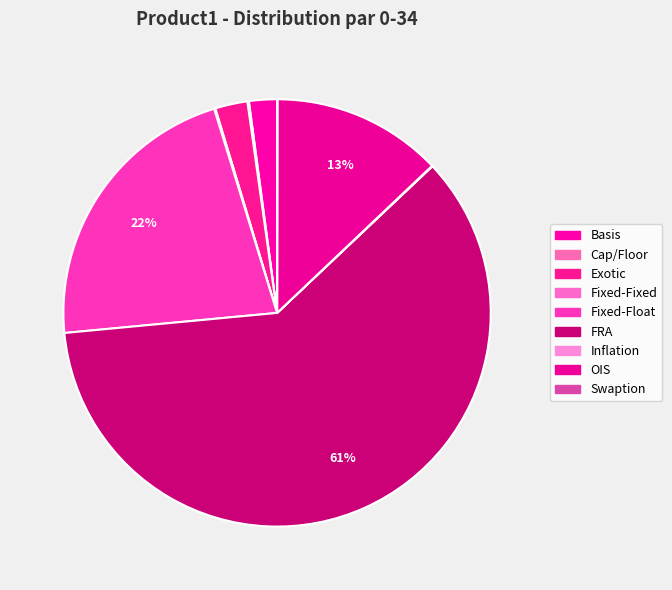

To the nearest percent, what portion does OIS represent?

13%